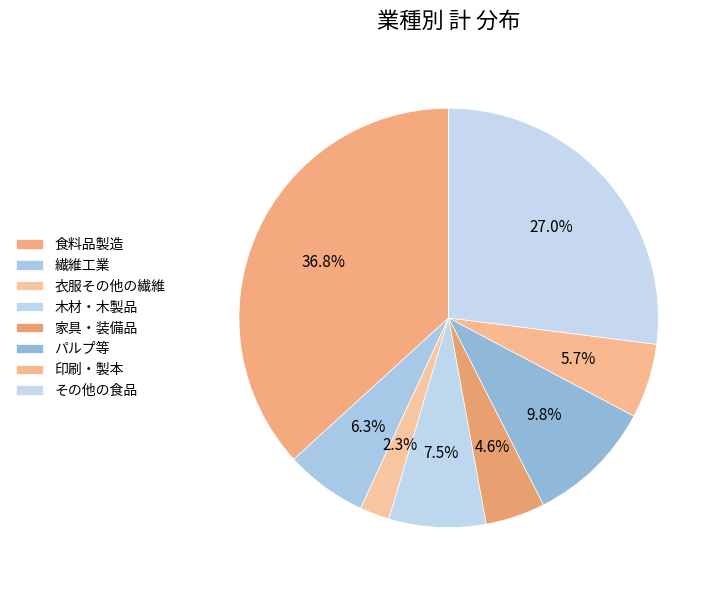

To the nearest percent, what is the difference between the その他の食品 and 衣服その他の繊維 slice percentages?

25%